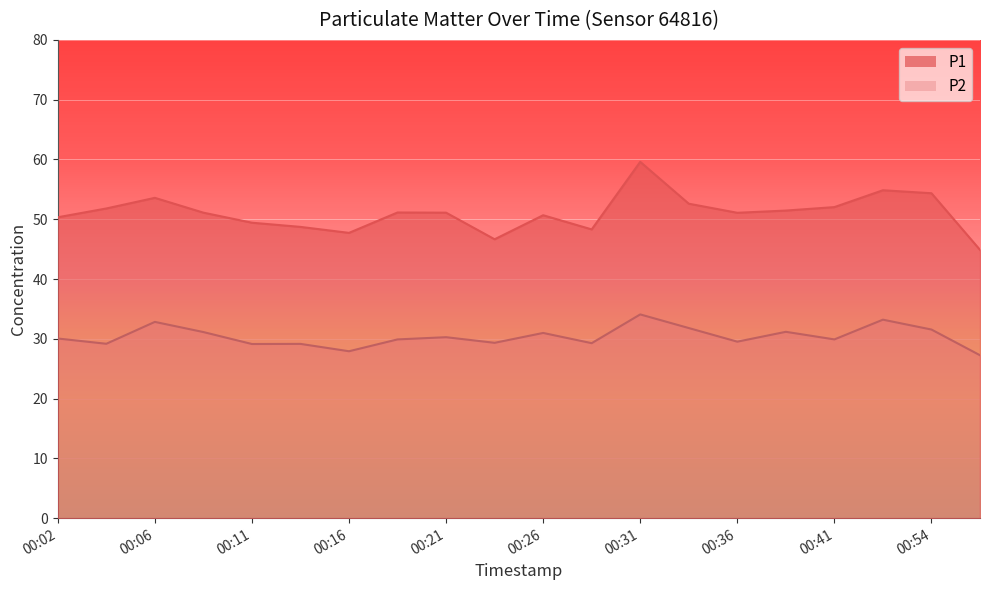

True or false: P1 has more than 0 points higher than both neighbors.

True